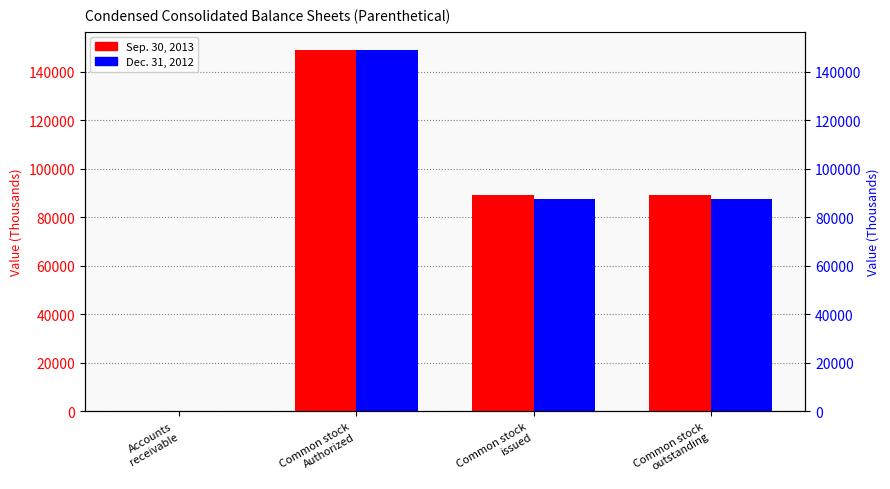

What is the value of the Dec. 31, 2012 bar at the 3rd from the left?

87634.5